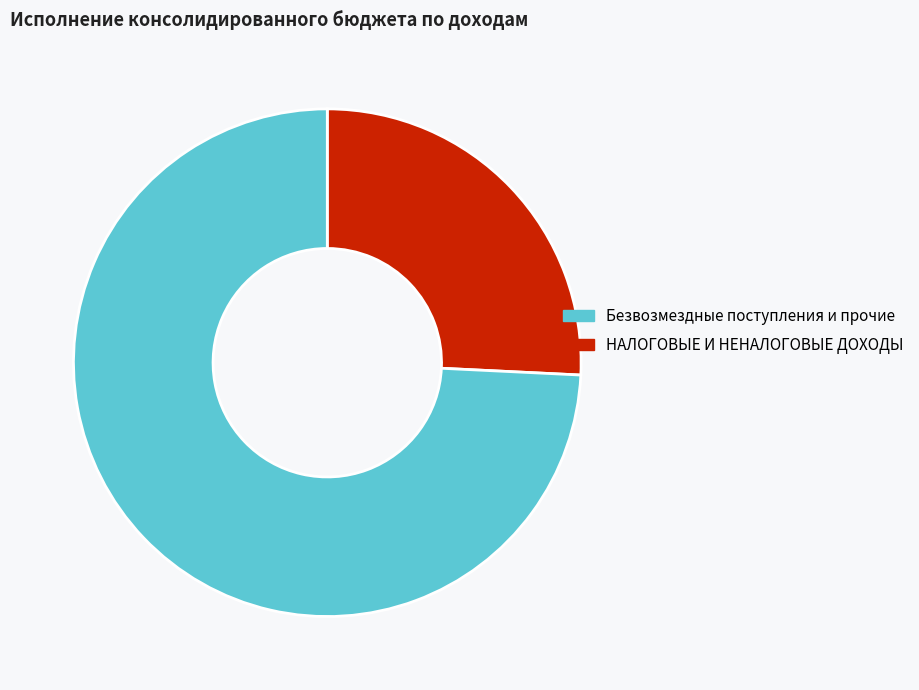

Is there a majority slice in this chart?

Yes